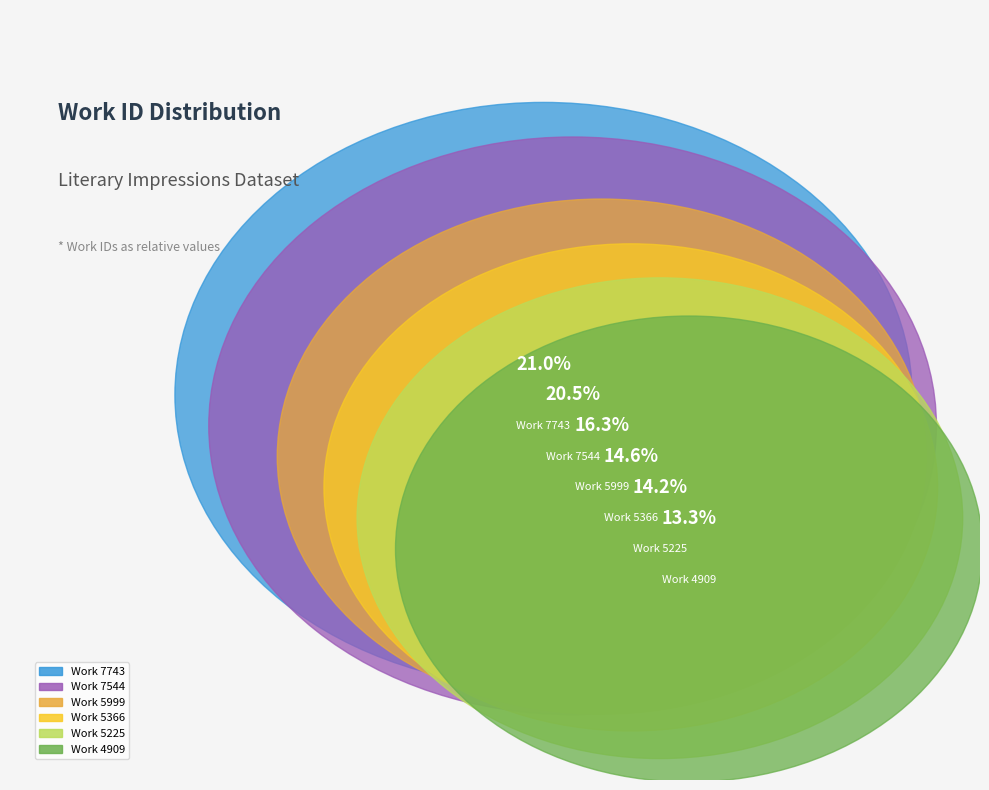

Is it true that Work 5225 is 14% of the pie?

True